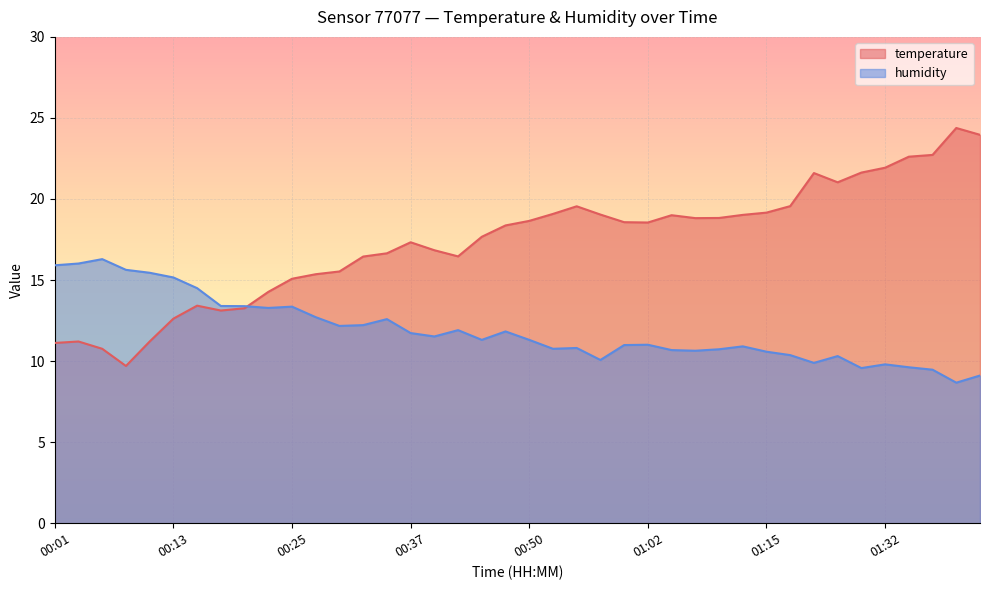

At which label is temperature closest to 17?

00:40